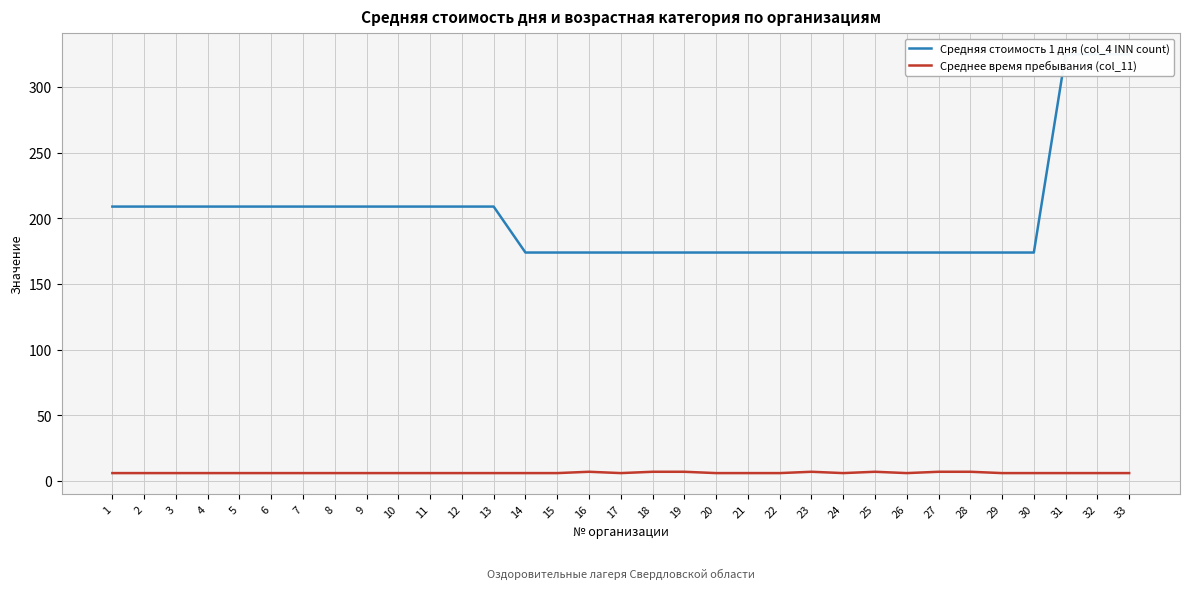

How many values in the Средняя стоимость 1 дня (col_4 INN count) series exceed 174?

16